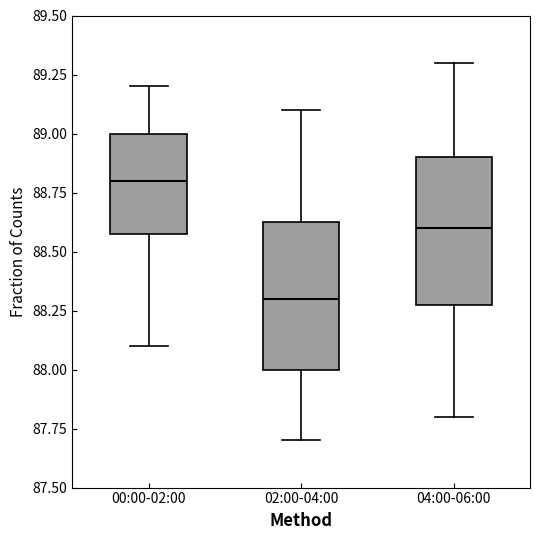

Which box's median line is the lowest?

02:00-04:00